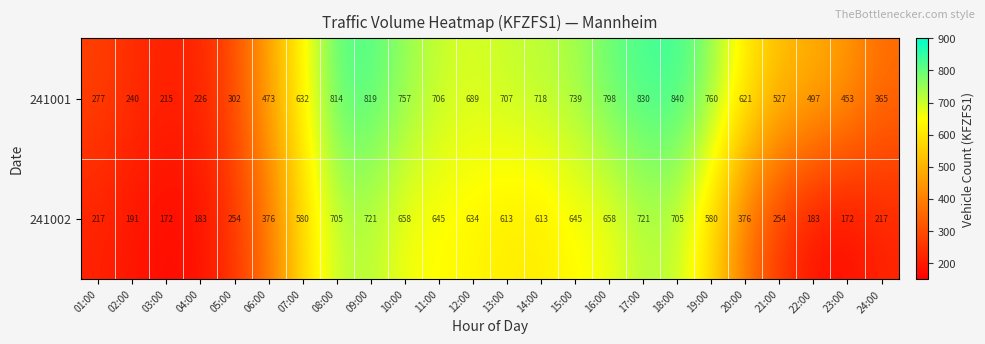

Between 13:00 and 19:00, which series saw the biggest shift?

241001